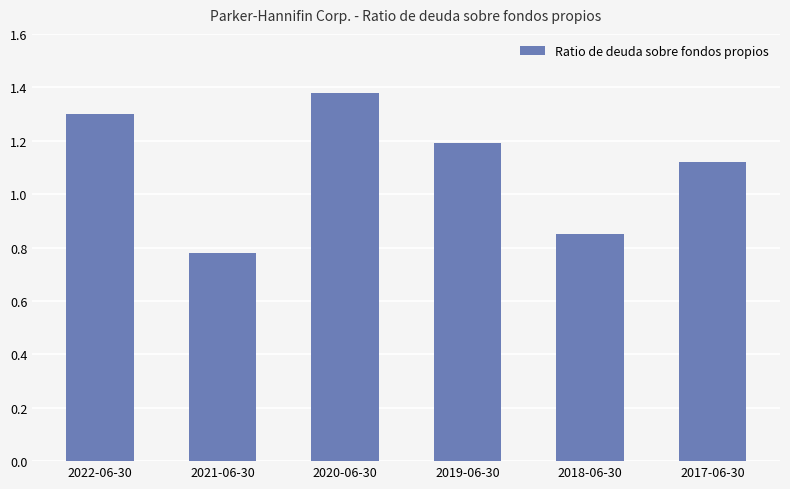

List the labels in order of value, largest first.

2020-06-30, 2022-06-30, 2019-06-30, 2017-06-30, 2018-06-30, 2021-06-30